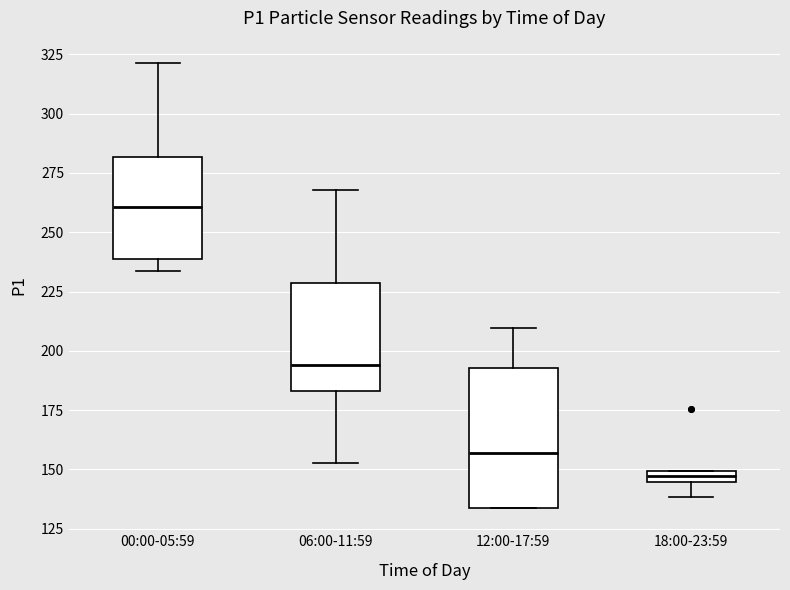

Which box has the lowest median line?

18:00-23:59